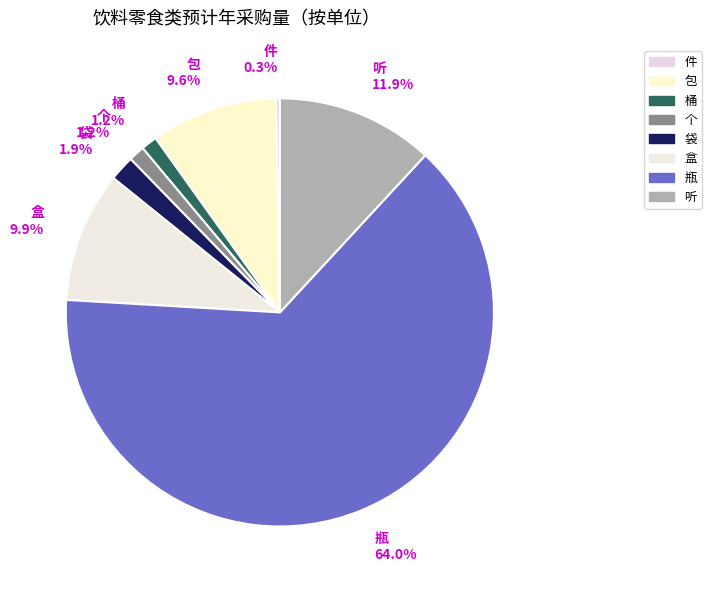

Is it true that 件 is 6% of the pie?

False